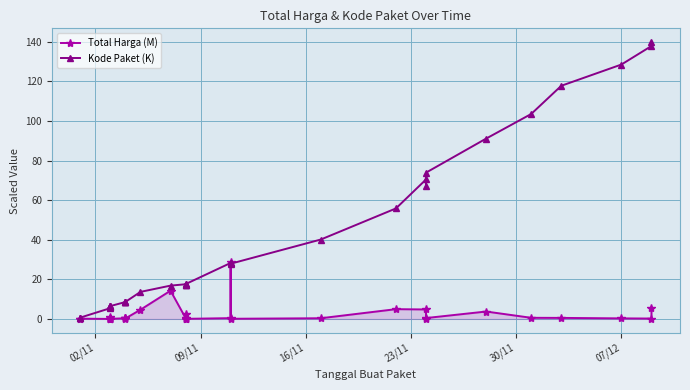

How many lines are shown in the chart?

2